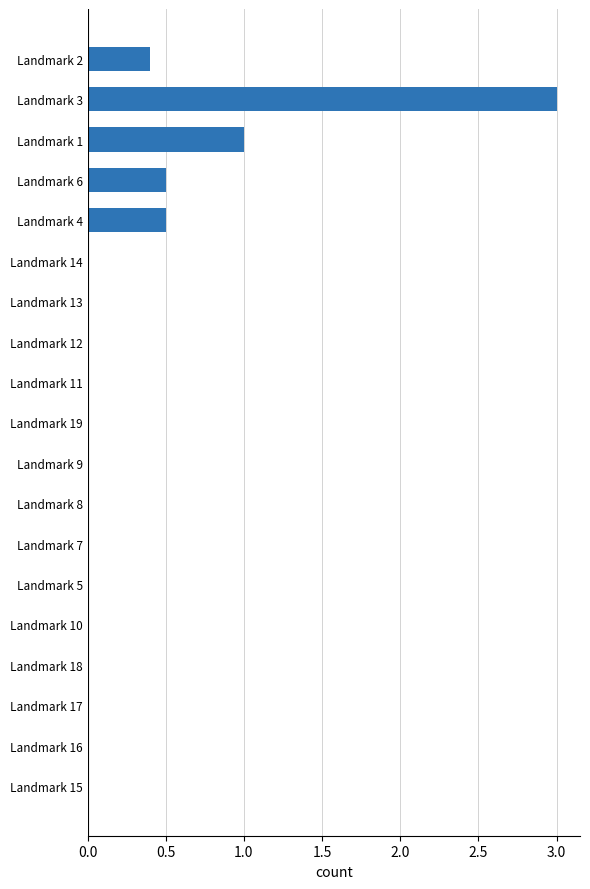

What is the sum of all values?

5.4